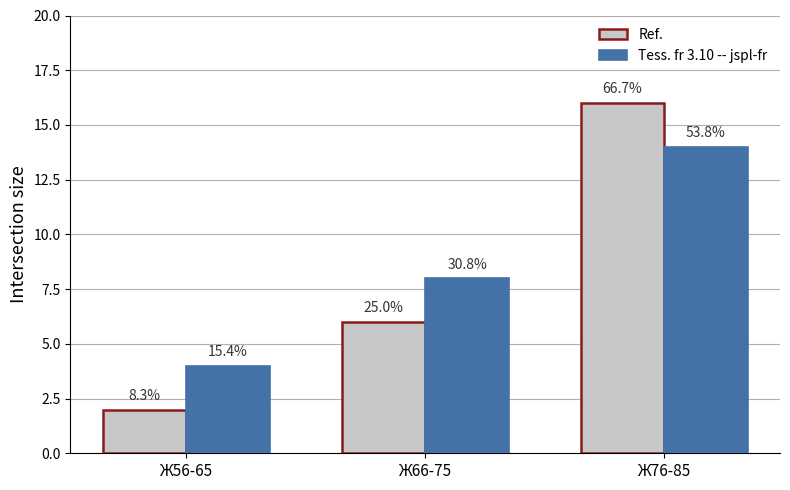

Is the value of Tess. fr 3.10 -- jspl-fr at Ж66-75 greater than the value of Ref. at Ж76-85?

No